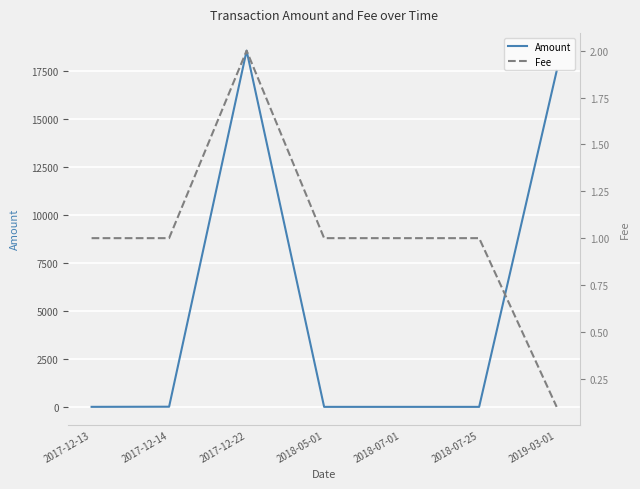

What are all the series names shown in the legend?

Amount, Fee